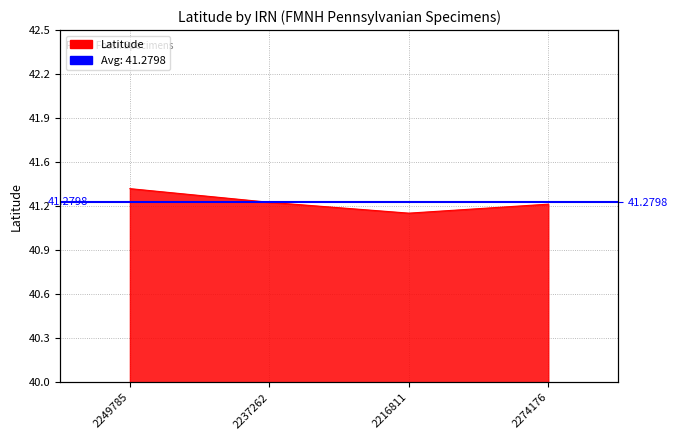

Rank the categories by value from highest to lowest.

2249785, 2237262, 2274176, 2216811